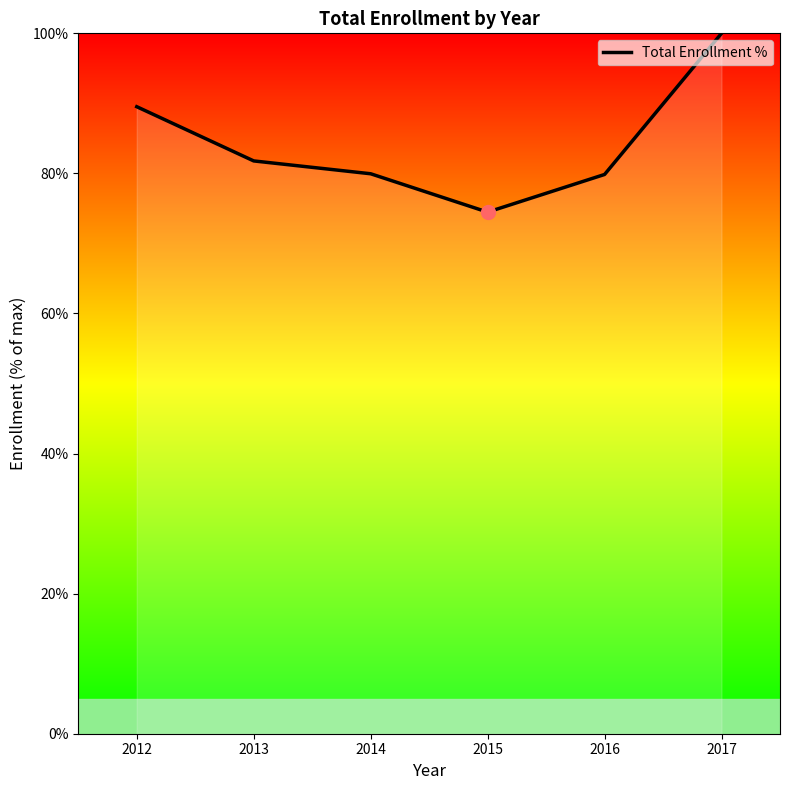

What is the approximate value at 2013?

81.8